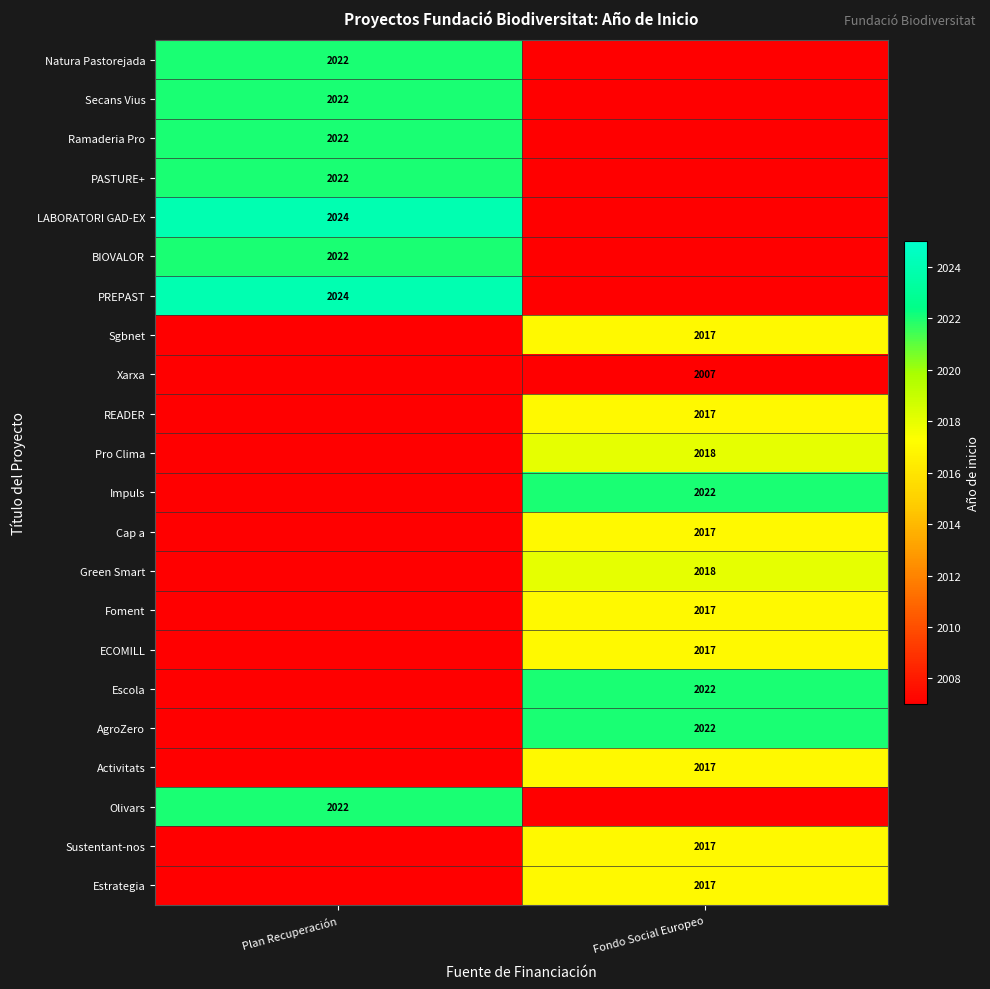

How many distinct data groups are displayed?

22